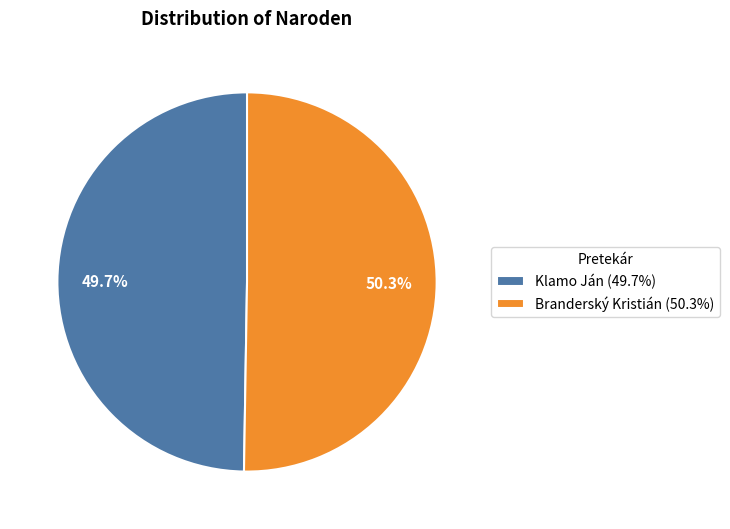

What is the majority slice?

Branderský Kristián